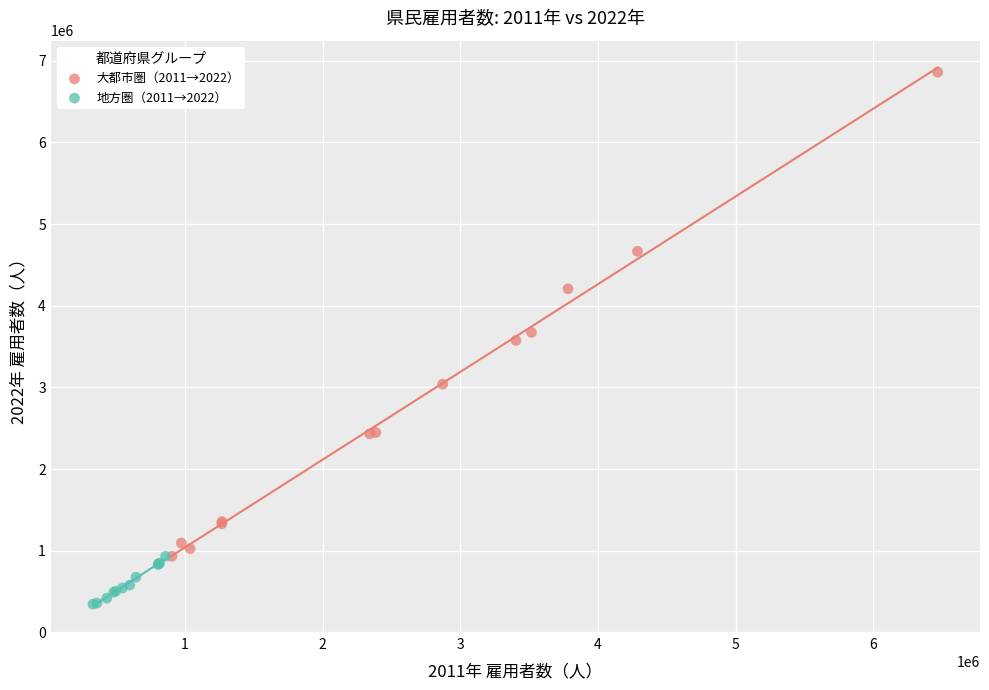

Which series has the largest Y range (max minus min)?

大都市圏（2011→2022）